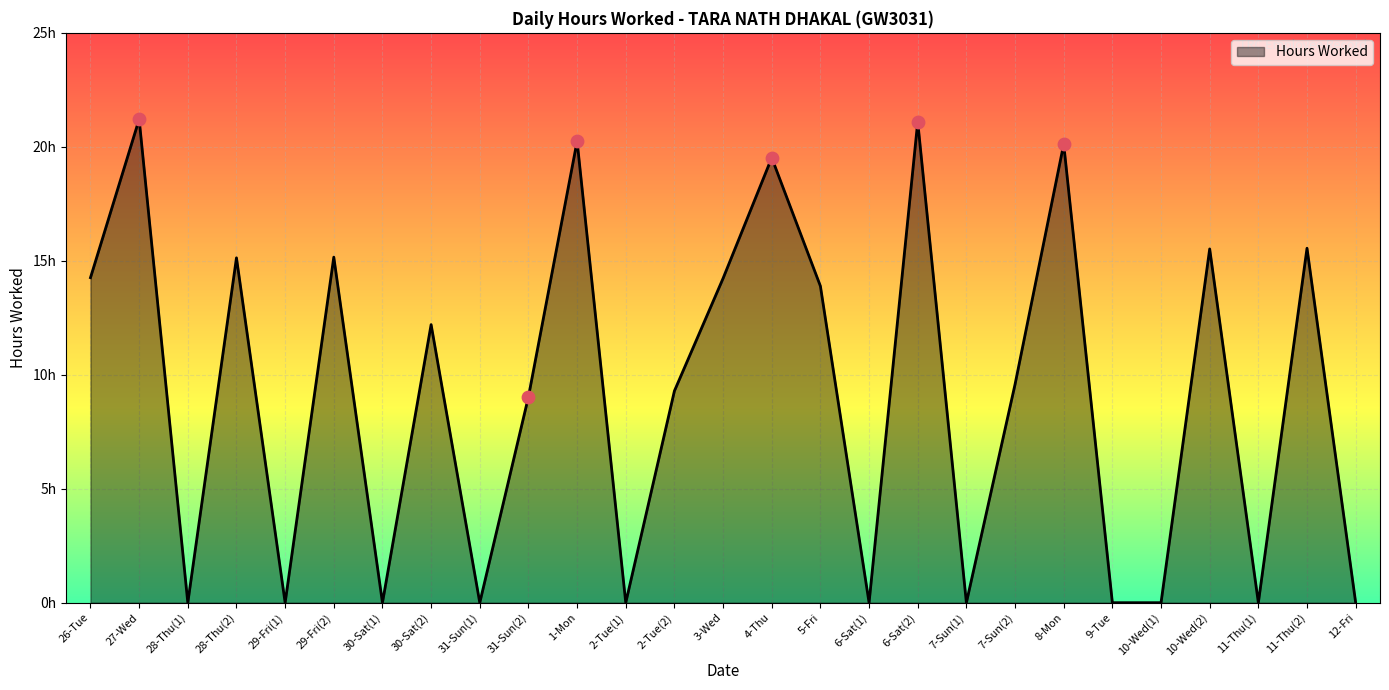

Which has a higher value, 31-Sun(2) or 27-Wed?

27-Wed